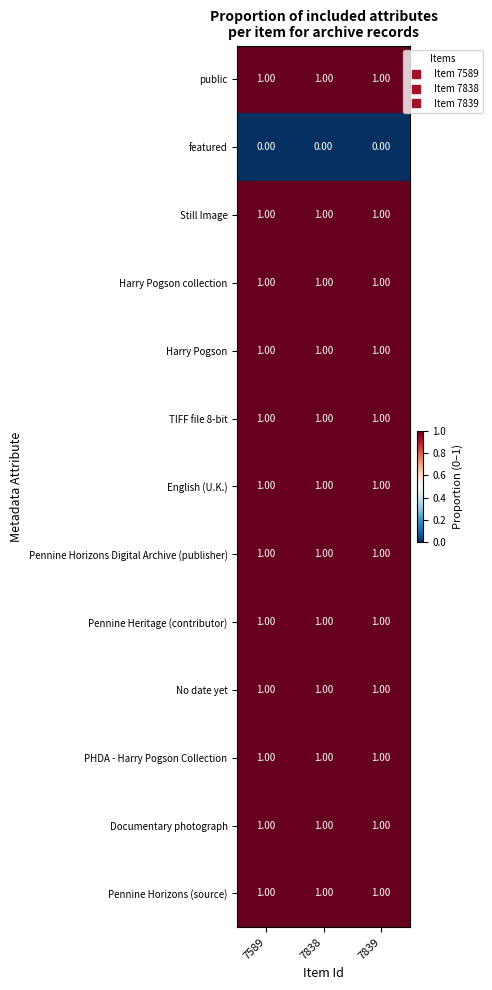

What is the total value across all series at 7589?

12